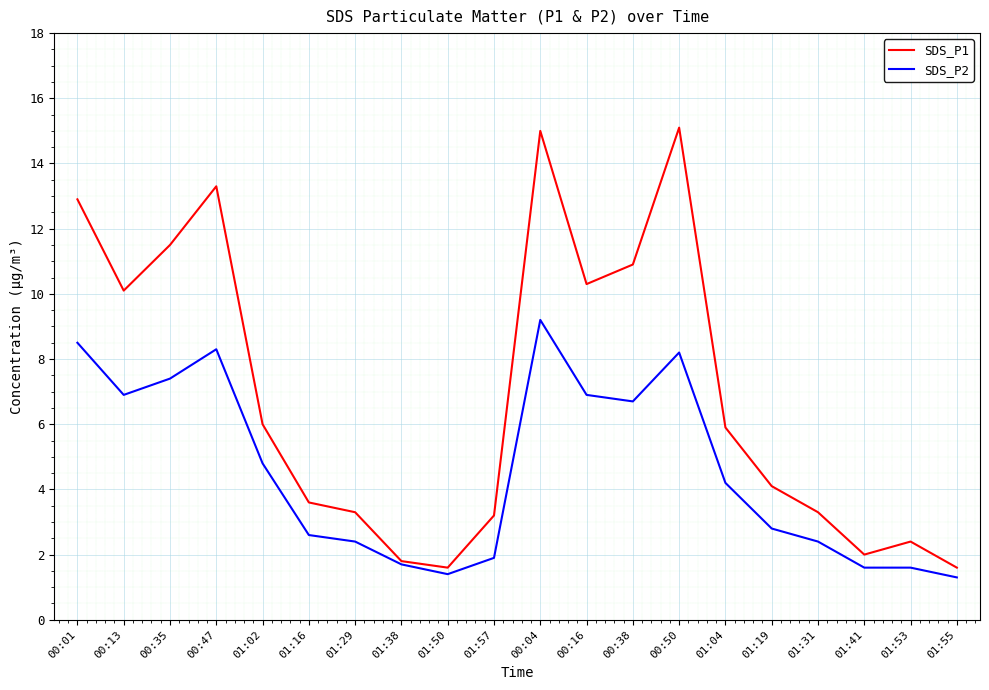

Between 01:16 and 01:50, which series saw the biggest shift?

SDS_P1